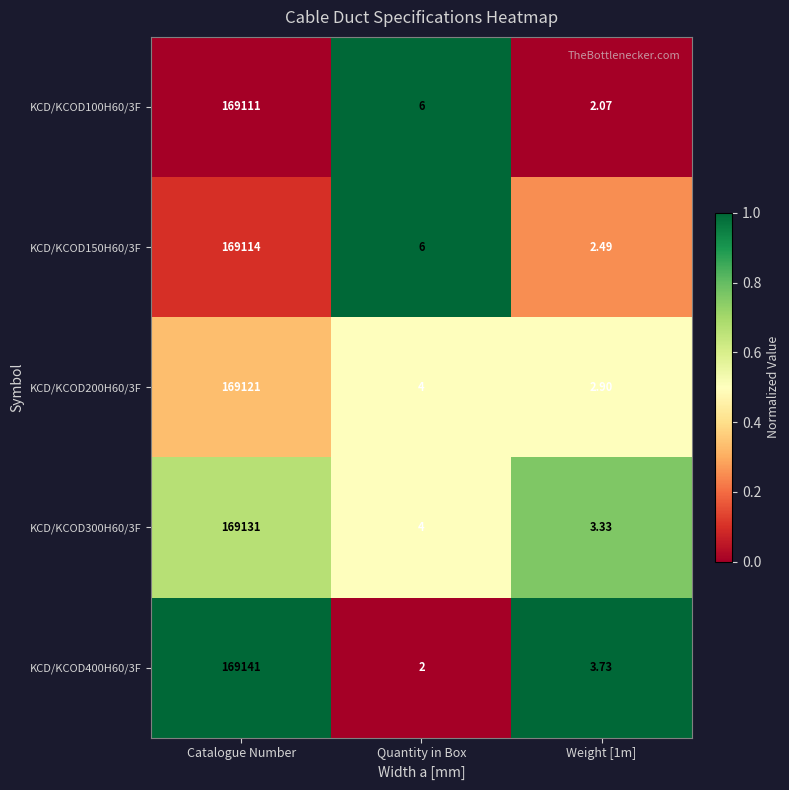

Which series has the largest total across all categories?

KCD/KCOD400H60/3F